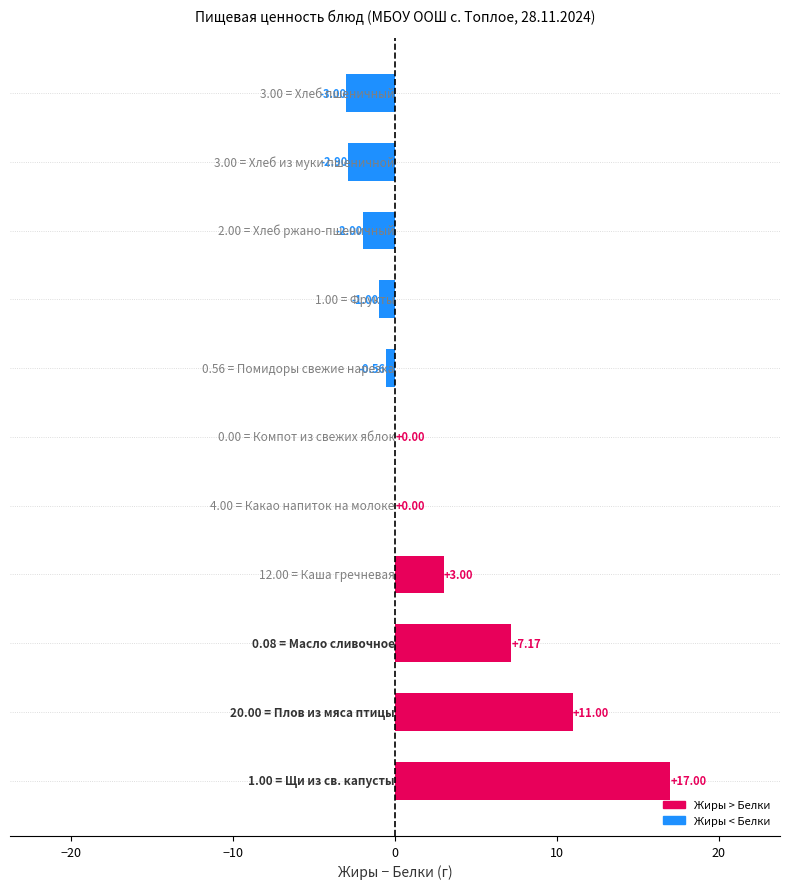

What is the sum of all values?

28.7